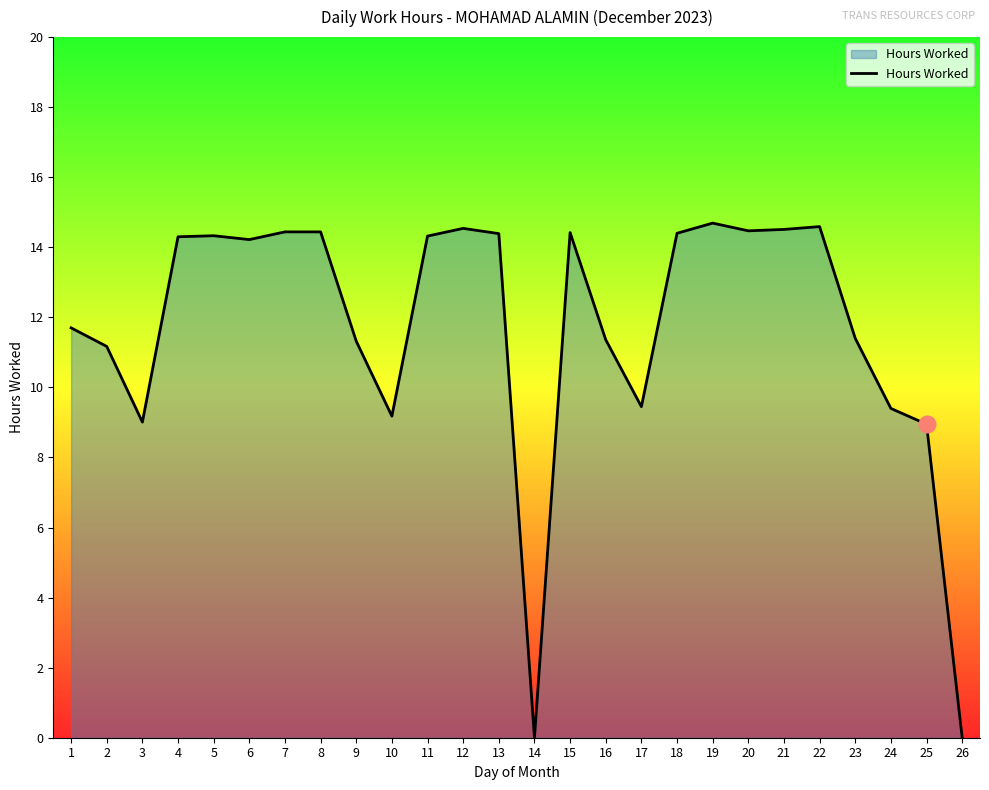

What is the difference between the maximum and minimum values?

14.7